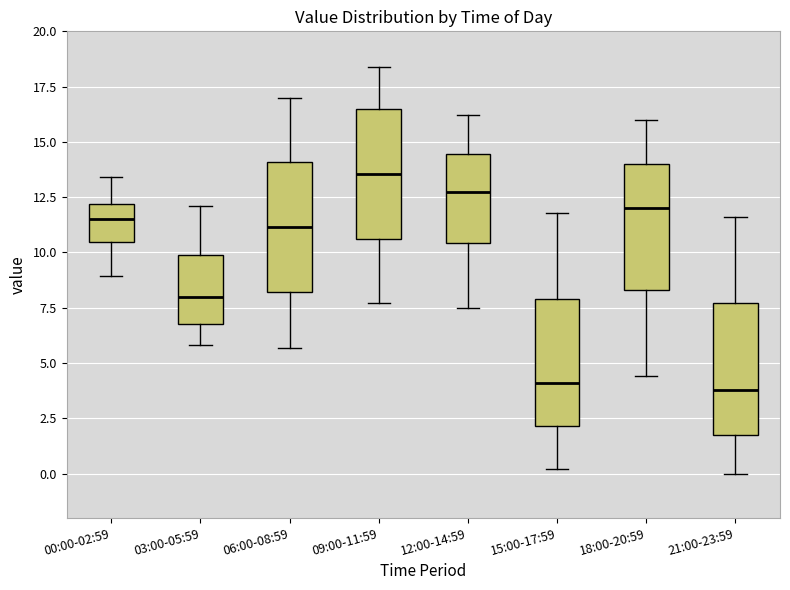

Reading left to right, transcribe this box plot: for each box, give where its median line is, the range the box spans, and where its two whiskers end, as read against the y-axis. The values are not printed on the chart, so give them approximately, as read against the axis.

00:00-02:59: median 11.5, box 10.5 to 12.0, whiskers 9.0 to 13.5
03:00-05:59: median 8.0, box 7.0 to 10.0, whiskers 6.0 to 12.0
06:00-08:59: median 11.0, box 8.0 to 14.0, whiskers 5.5 to 17.0
09:00-11:59: median 13.5, box 10.5 to 16.5, whiskers 7.5 to 18.5
12:00-14:59: median 13.0, box 10.5 to 14.5, whiskers 7.5 to 16.0
15:00-17:59: median 4.0, box 2.0 to 8.0, whiskers 0.0 to 12.0
18:00-20:59: median 12.0, box 8.5 to 14.0, whiskers 4.5 to 16.0
21:00-23:59: median 4.0, box 2.0 to 7.5, whiskers 0.0 to 11.5